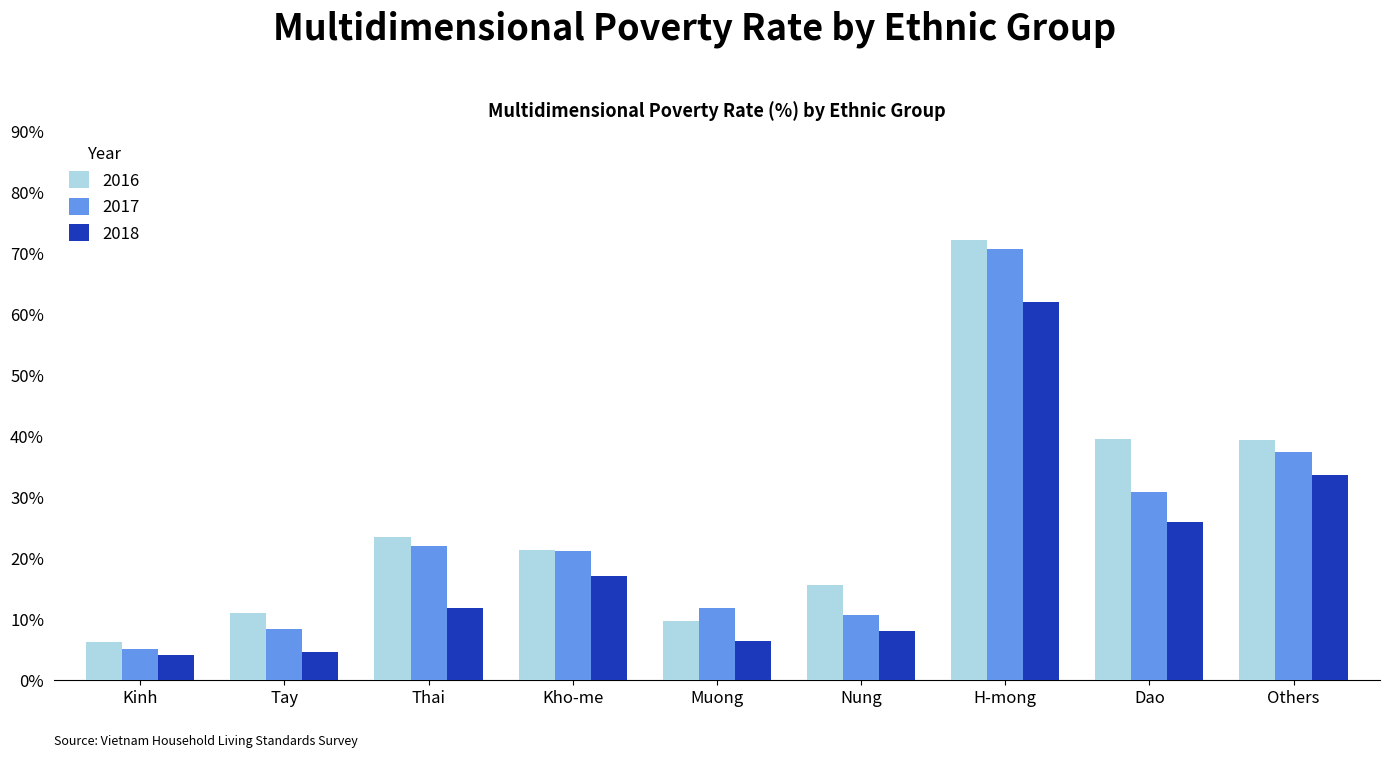

Which series has the largest range (max minus min)?

2016